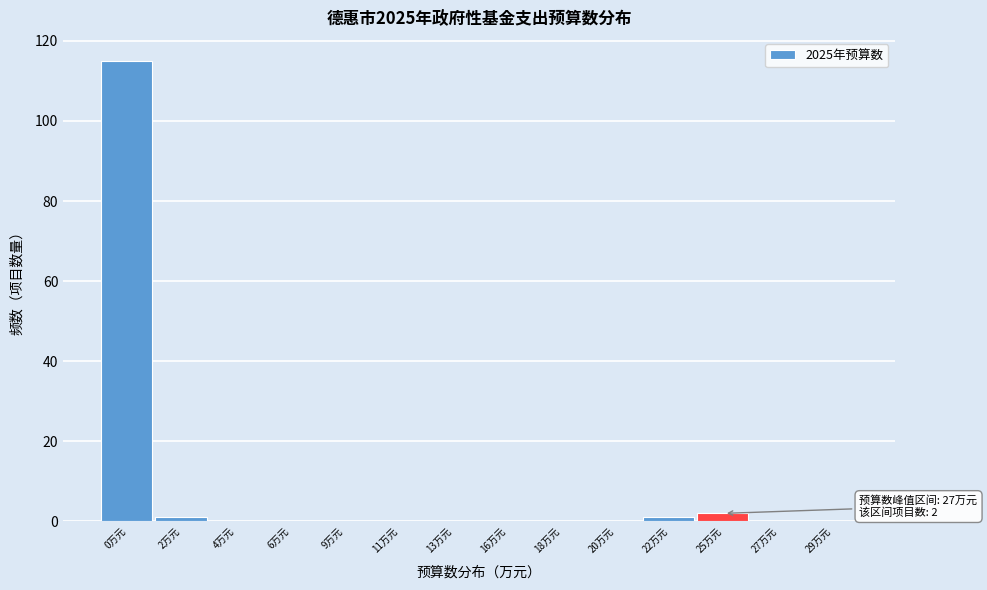

Reading left to right, what are all the values shown in this chart?

0万元=115	2万元=1	4万元=0	6万元=0	9万元=0	11万元=0	13万元=0	16万元=0	18万元=0	20万元=0	22万元=1	25万元=2	27万元=0	29万元=0